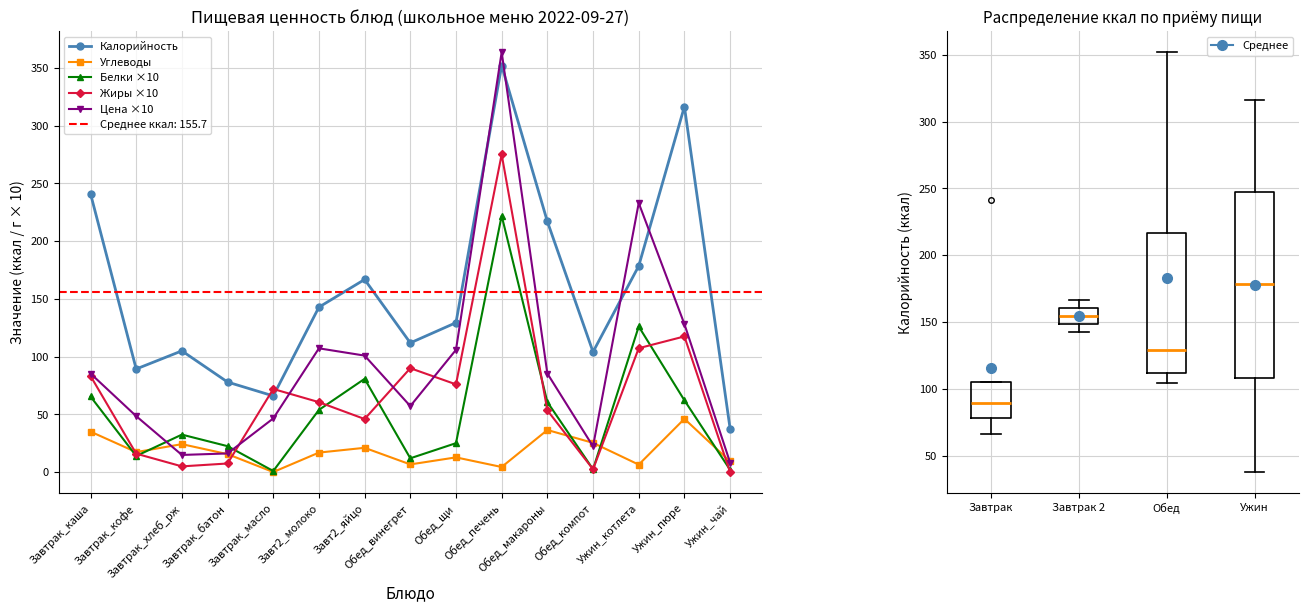

Reading left to right, what are all the values shown in this chart?

Калорийность: Завтрак_каша=241.1	Завтрак_кофе=89.3	Завтрак_хлеб_рж=105.0	Завтрак_батон=78.0	Завтрак_масло=66.0	Завт2_молоко=142.8	Завт2_яйцо=166.8	Обед_винегрет=111.9	Обед_щи=129.4	Обед_печень=352.0	Обед_макароны=217.0	Обед_компот=104.1	Ужин_котлета=178.5	Ужин_пюре=316.5	Ужин_чай=37.7
Углеводы: Завтрак_каша=35.1	Завтрак_кофе=17.4	Завтрак_хлеб_рж=24.2	Завтрак_батон=15.6	Завтрак_масло=0.1	Завт2_молоко=16.9	Завт2_яйцо=21.1	Обед_винегрет=6.7	Обед_щи=12.8	Обед_печень=4.5	Обед_макароны=36.5	Обед_компот=25.4	Ужин_котлета=6.5	Ужин_пюре=46.1	Ужин_чай=9.3
Белки ×10: Завтрак_каша=65.5	Завтрак_кофе=14.0	Завтрак_хлеб_рж=32.5	Завтрак_батон=22.5	Завтрак_масло=1.0	Завт2_молоко=53.9	Завт2_яйцо=80.8	Обед_винегрет=12.0	Обед_щи=25.1	Обед_печень=222.0	Обед_макароны=60.7	Обед_компот=2.5	Ужин_котлета=126.1	Ужин_пюре=62.2	Ужин_чай=2.0
Жиры ×10: Завтрак_каша=83.3	Завтрак_кофе=16.0	Завтрак_хлеб_рж=5.0	Завтрак_батон=7.5	Завтрак_масло=72.0	Завт2_молоко=60.6	Завт2_яйцо=46.0	Обед_винегрет=90.0	Обед_щи=76.0	Обед_печень=275.0	Обед_макароны=53.5	Обед_компот=2.5	Ужин_котлета=107.3	Ужин_пюре=117.5	Ужин_чай=0.0
Цена ×10: Завтрак_каша=85.4	Завтрак_кофе=48.5	Завтрак_хлеб_рж=14.9	Завтрак_батон=16.2	Завтрак_масло=46.5	Завт2_молоко=107.2	Завт2_яйцо=100.9	Обед_винегрет=57.2	Обед_щи=105.9	Обед_печень=363.6	Обед_макароны=85.4	Обед_компот=22.3	Ужин_котлета=233.0	Ужин_пюре=128.2	Ужин_чай=8.3